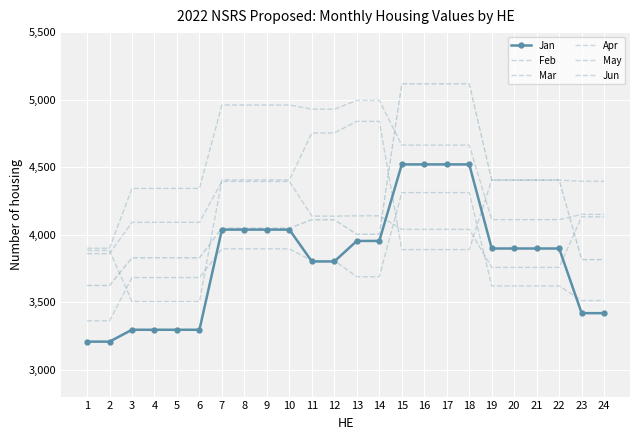

At 22, list the series in order from smallest to largest.

Mar, Apr, Jan, May, Feb, Jun